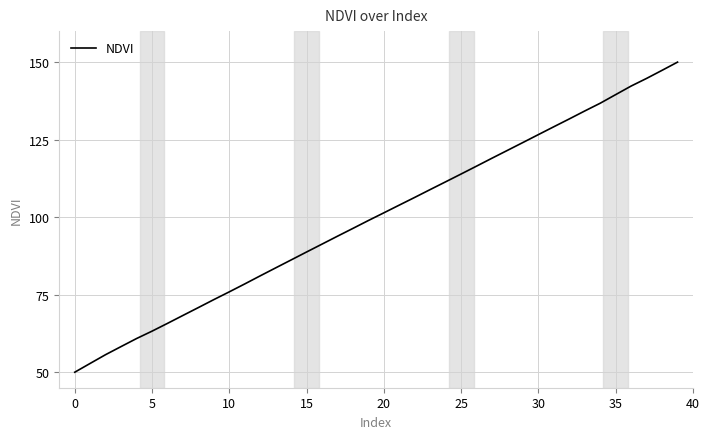

Does the chart display data point markers on the line(s)?

No